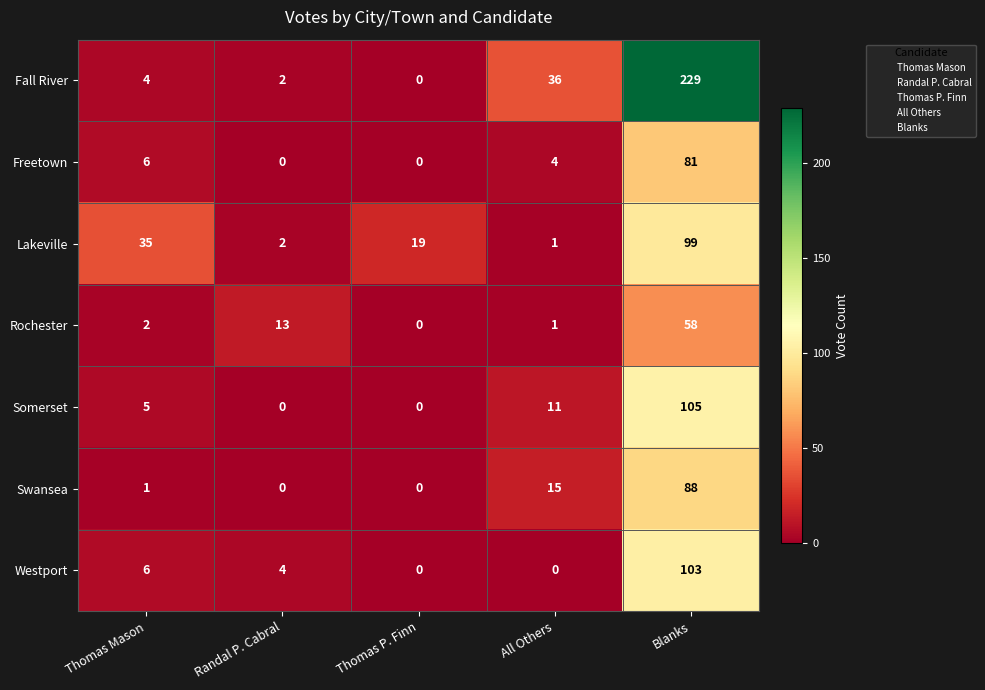

What is the difference between the maximum and second lowest values in the Rochester series?

57